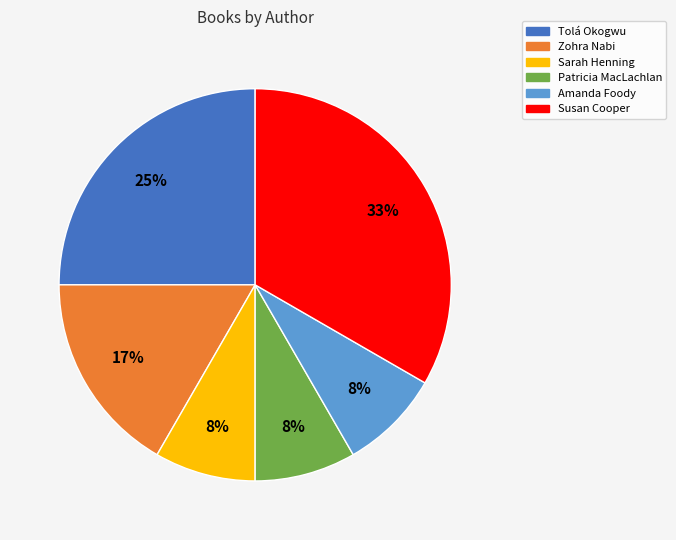

To the nearest percent, what is the difference between the Amanda Foody and Susan Cooper slice percentages?

25%